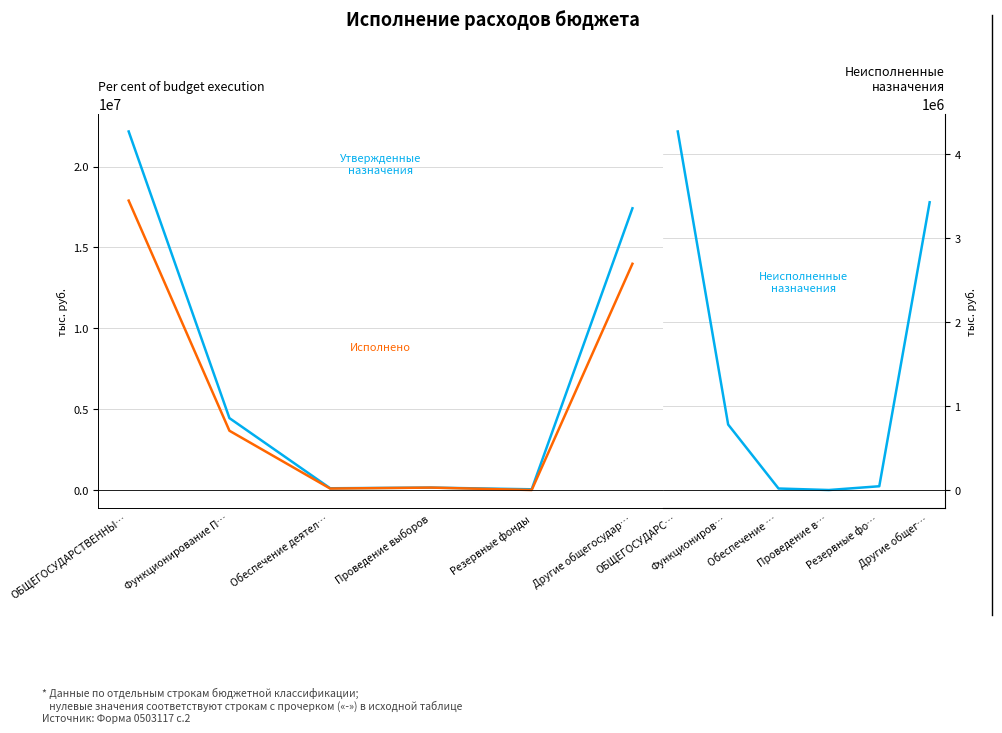

What is the sum of all Неисполненные назначения values?

8546376.7